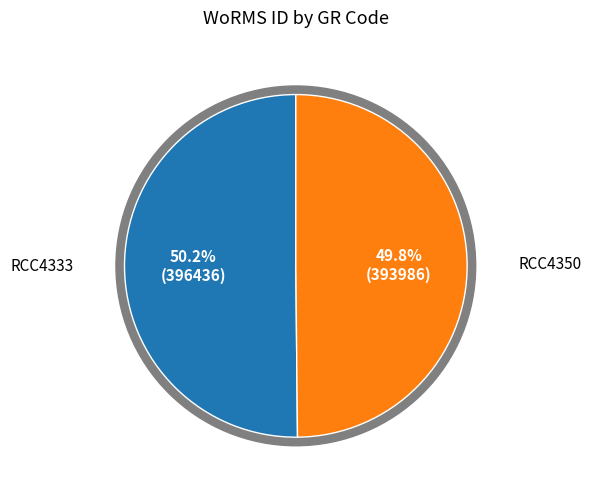

Is the sum of RCC4333 and RCC4350 greater than half?

Yes